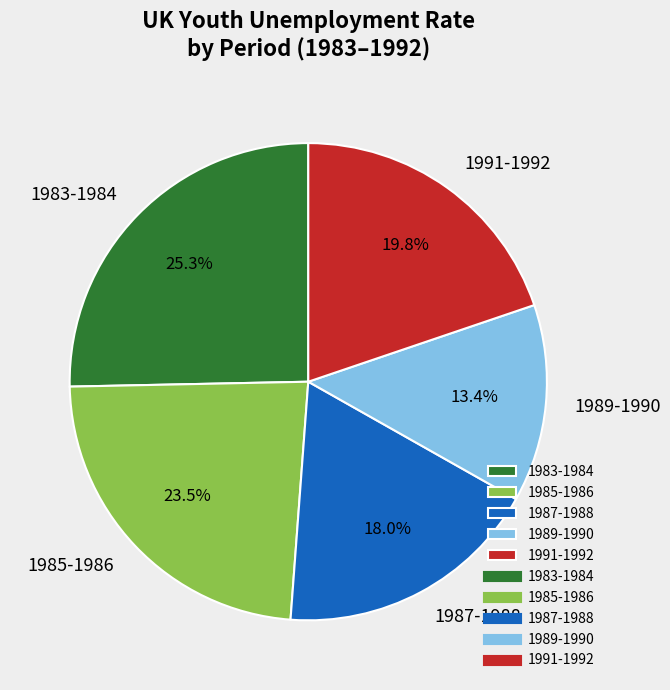

How many slices are in this pie chart?

5